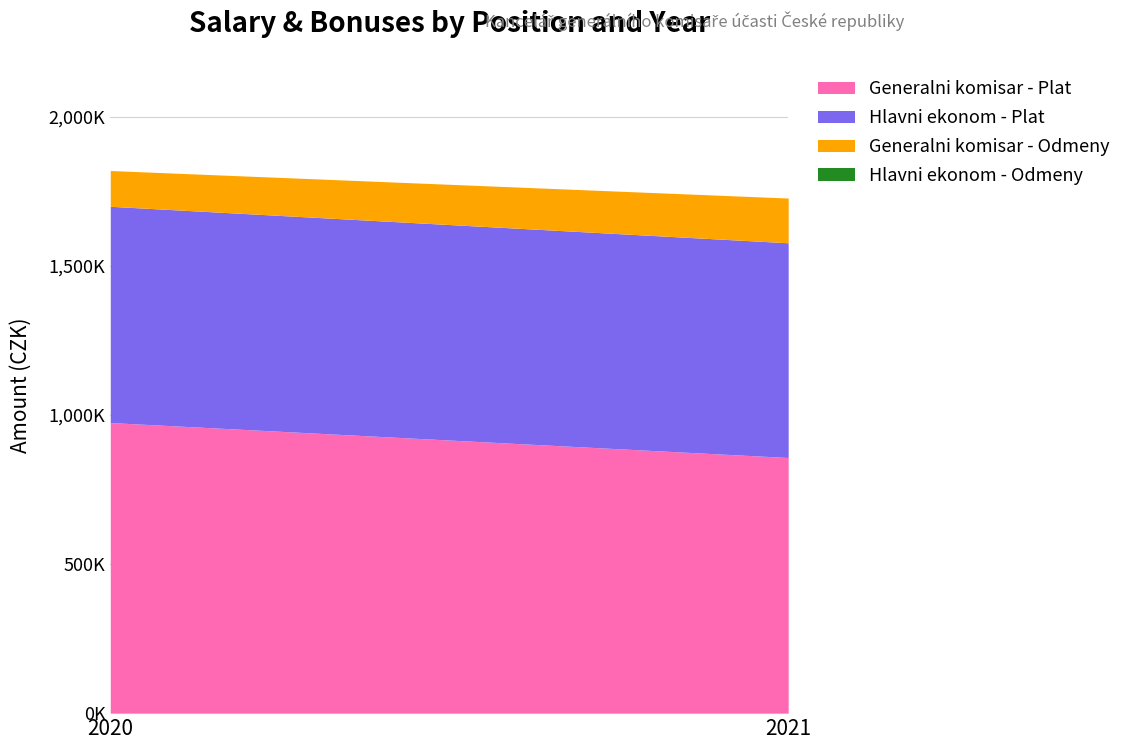

Is it true that Generalni komisar - Plat equals 1344575 at 2021?

False